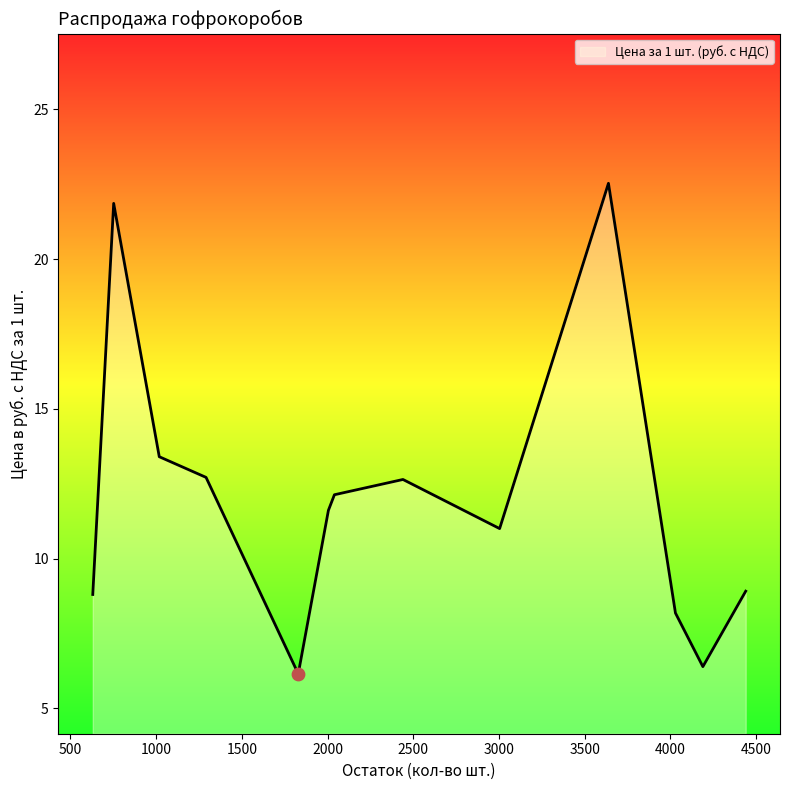

What is the smallest value displayed?

6.2